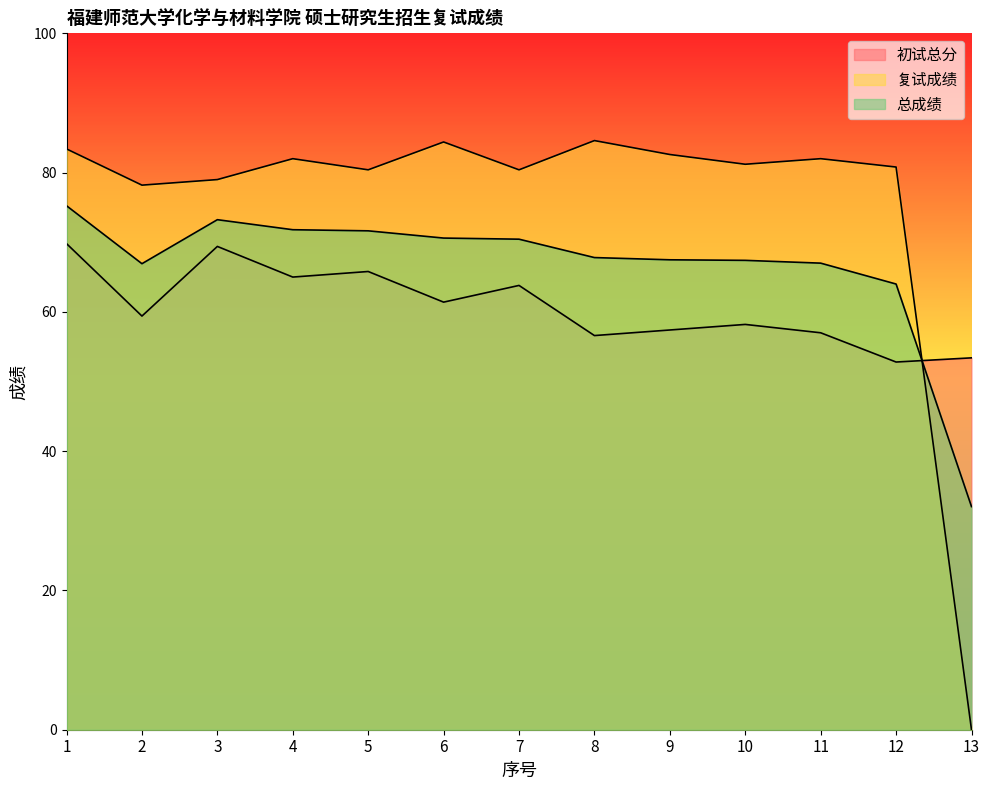

What are all the series names shown in the legend?

初试总分, 复试成绩, 总成绩